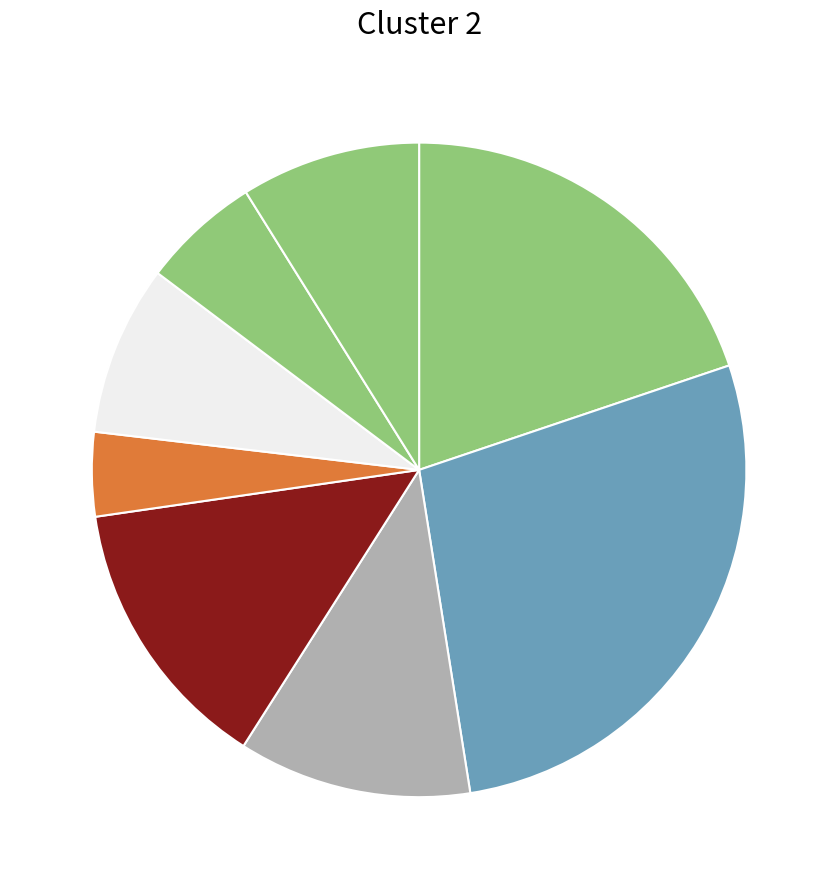

To the nearest percent, what is the average slice percentage?

12%